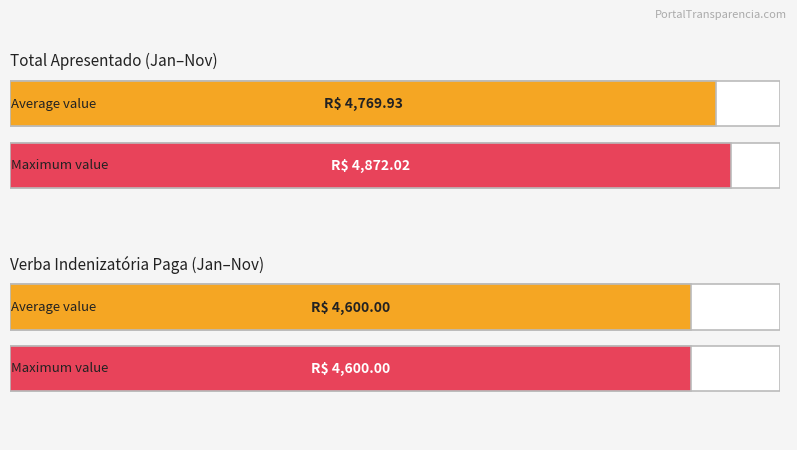

What is the maximum value for TOTAL APRESENTADO?

4872.0